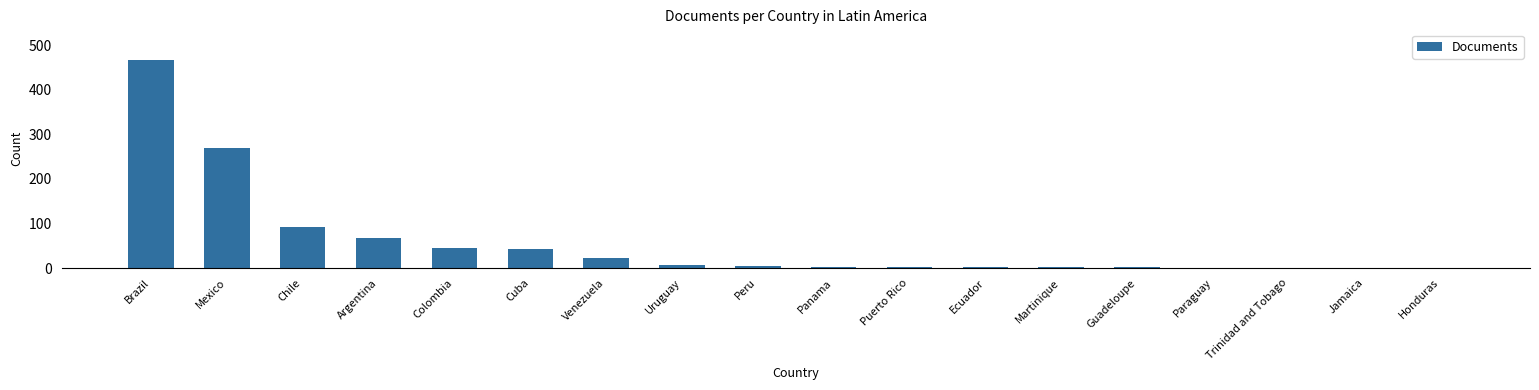

At which category does the chart reach its peak across all series?

Brazil